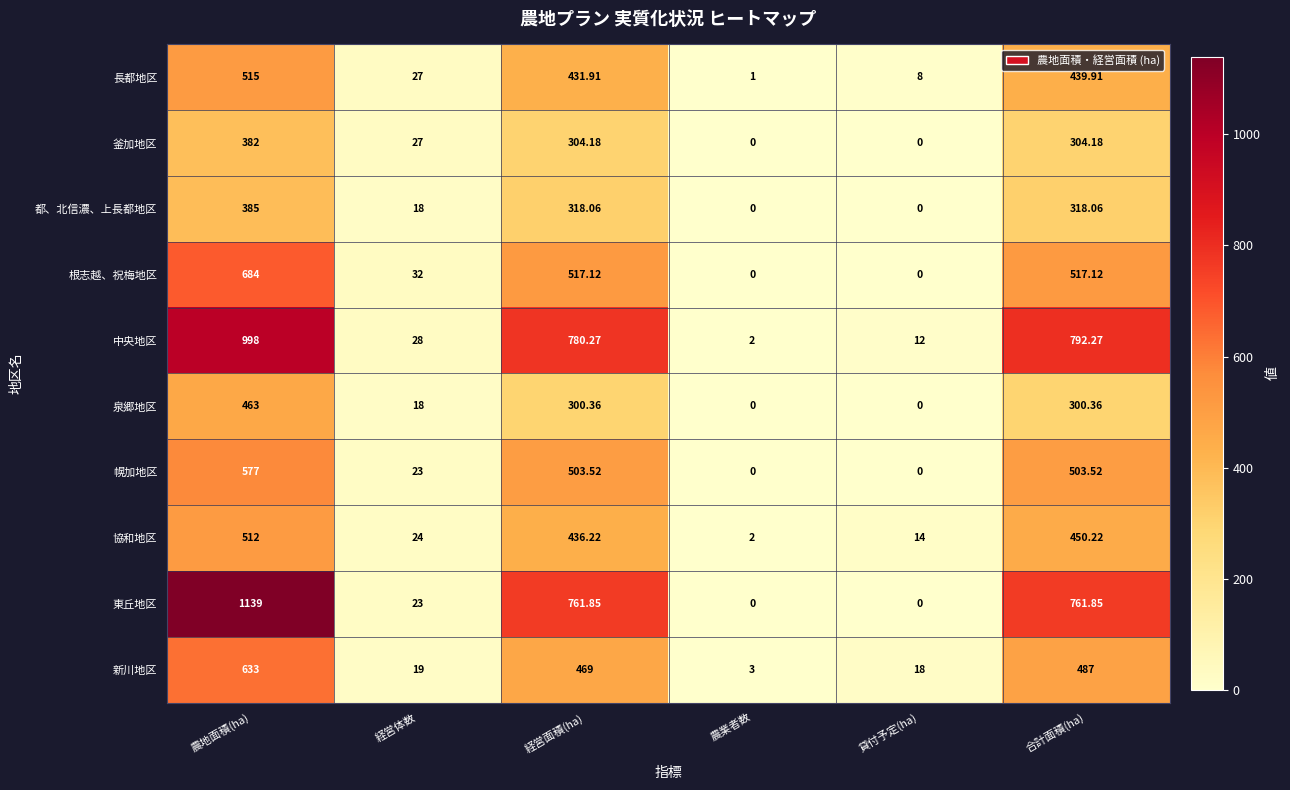

Where does the 幌加地区 series first go above 503?

農地面積(ha)